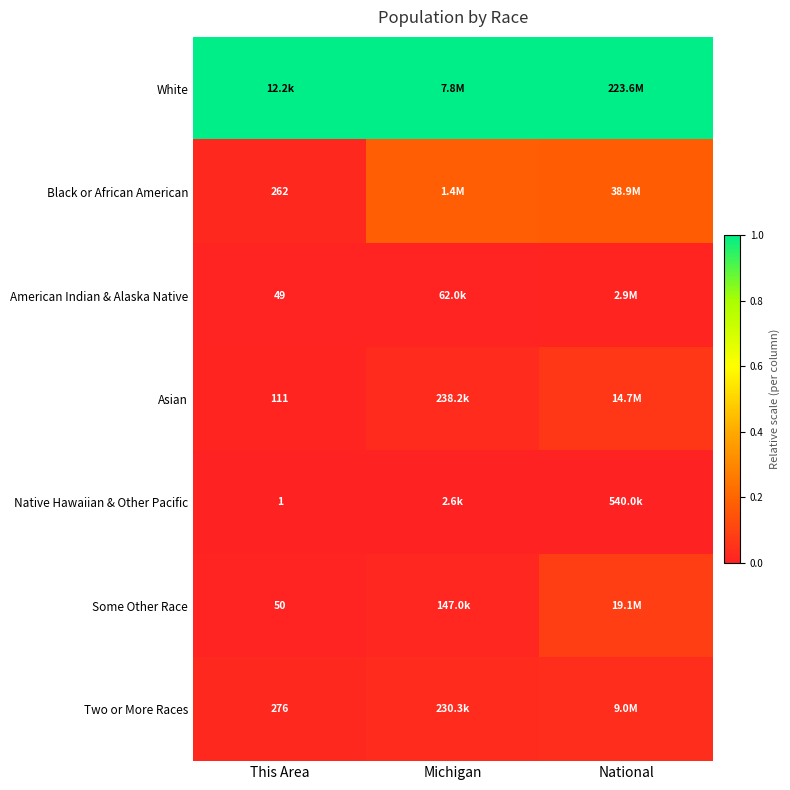

Which series has the largest range (max minus min)?

Black or African American